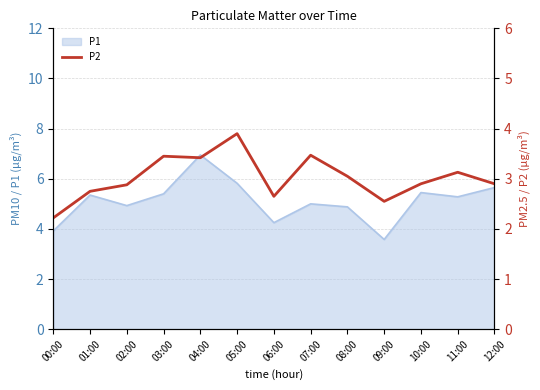

What is the change in value from 00:00 to 10:00?

+0.7